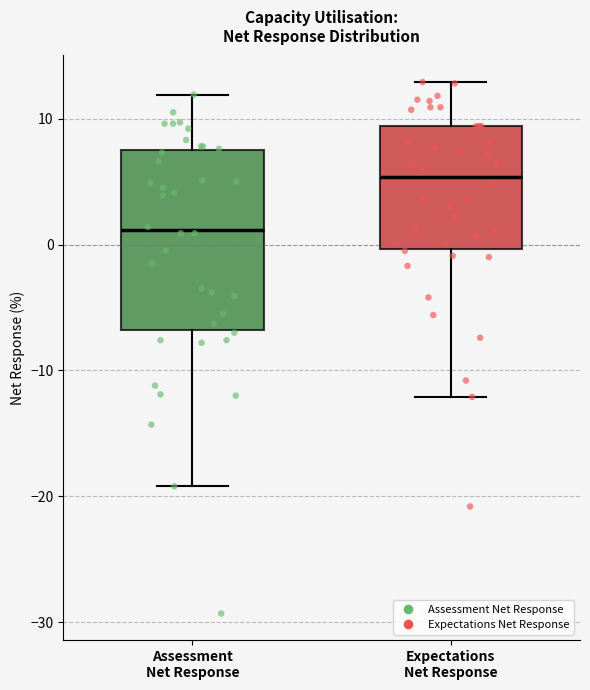

Which box is the tallest, from its lower edge to its upper edge?

Assessment Net Response